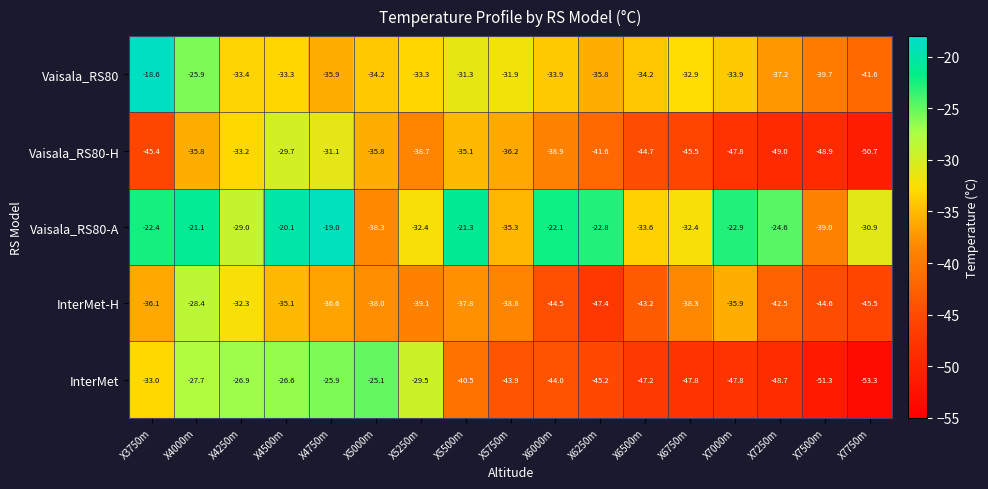

What is the difference between the highest and lowest values at X5750m?

12.0